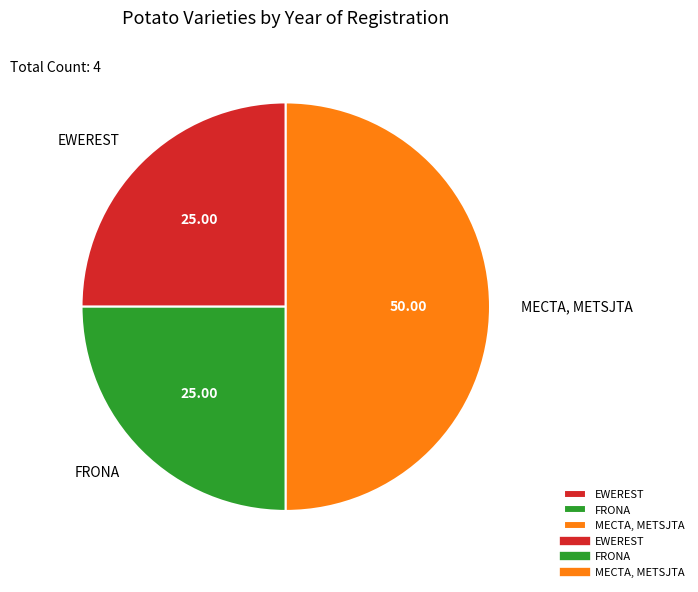

Is the sum of MECTA, METSJTA and EWEREST greater than half?

Yes